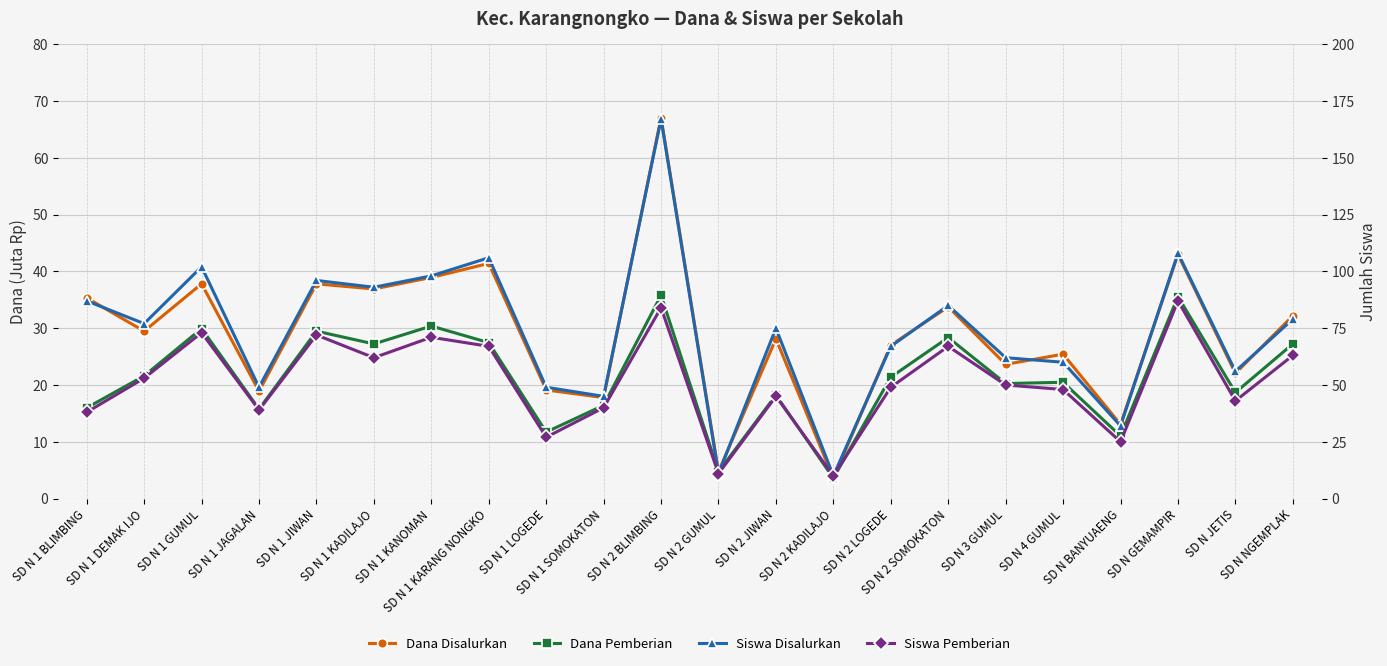

What is the label of the 5th point from the right?

SD N 4 GUMUL